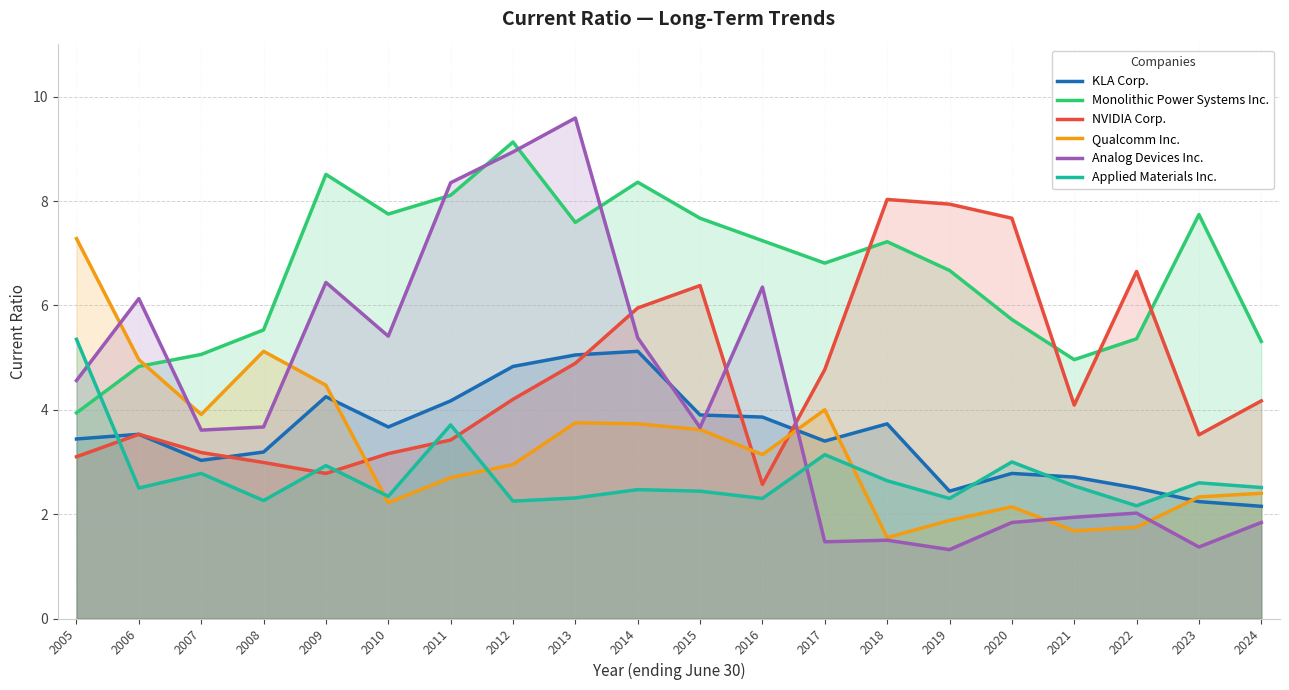

Does the chart display data point markers on the line(s)?

No